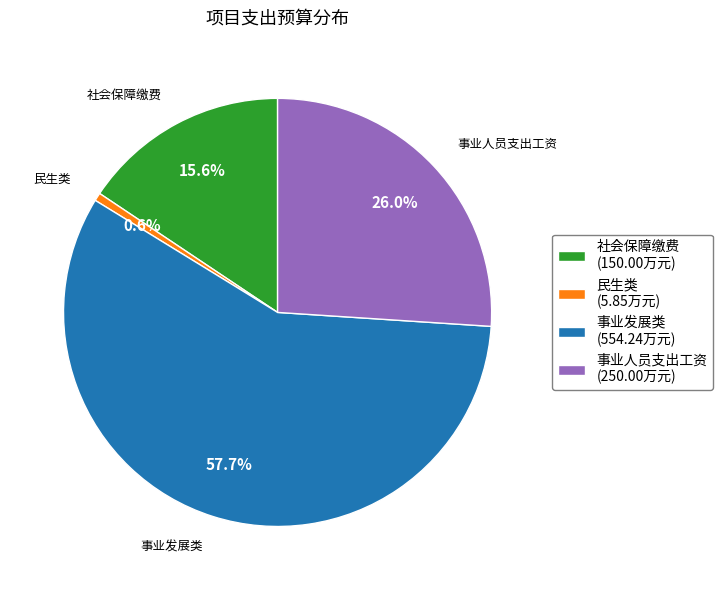

Rank the categories by value from highest to lowest.

事业发展类, 事业人员支出工资, 社会保障缴费, 民生类